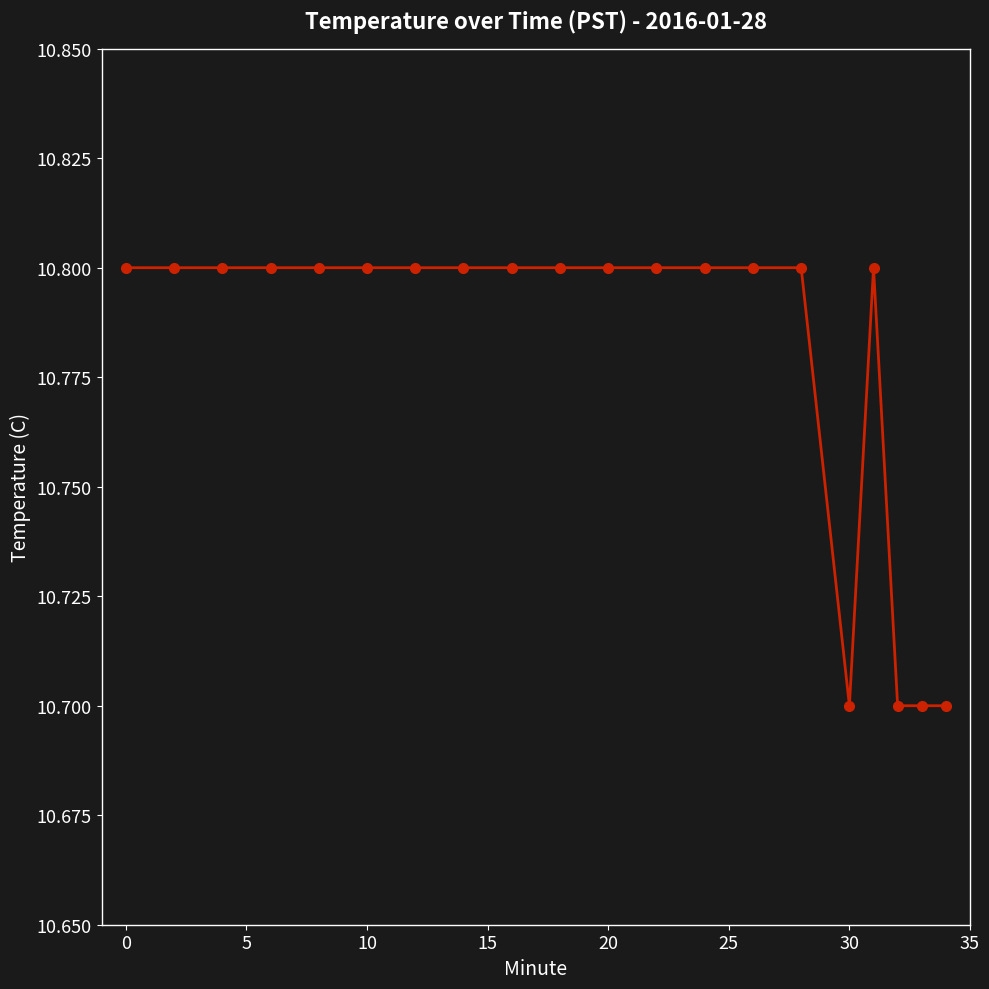

What is the maximum value shown in the chart?

10.8